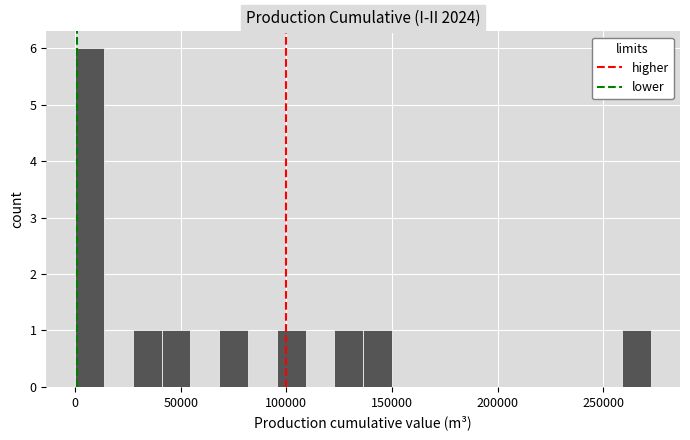

Read against the x-axis, roughly where is the centre of the tallest bar?

5000